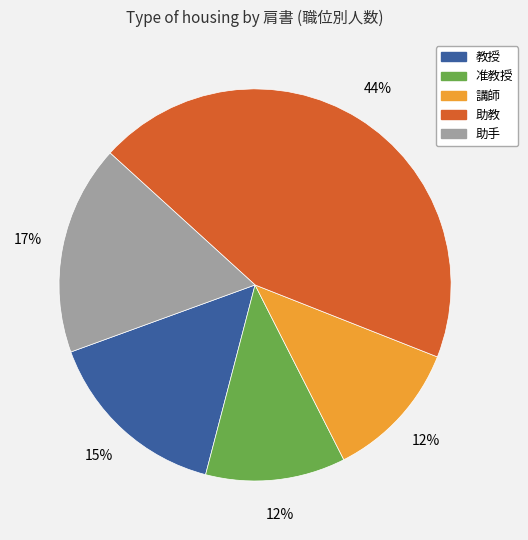

To the nearest percent, what is the average slice percentage?

20%